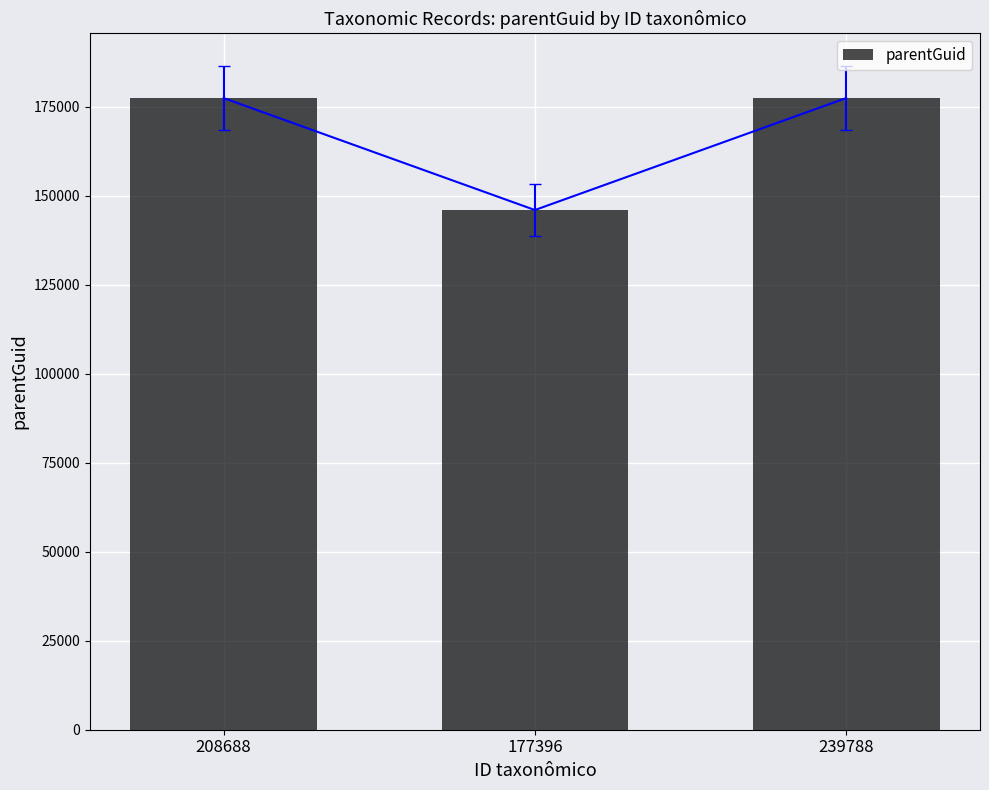

Reading left to right, what are all the values shown in this chart?

208688=177396	177396=145956	239788=177396